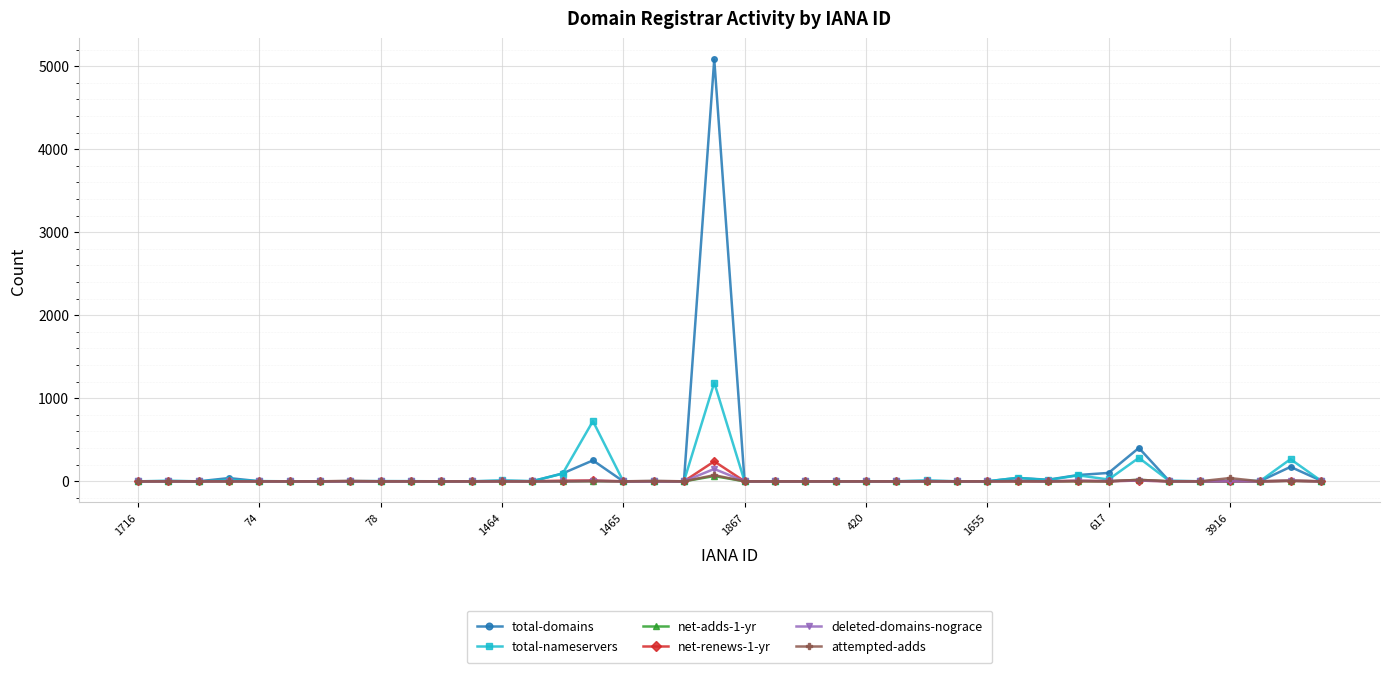

True or false: total-nameservers has more than 2 interior local peaks.

True